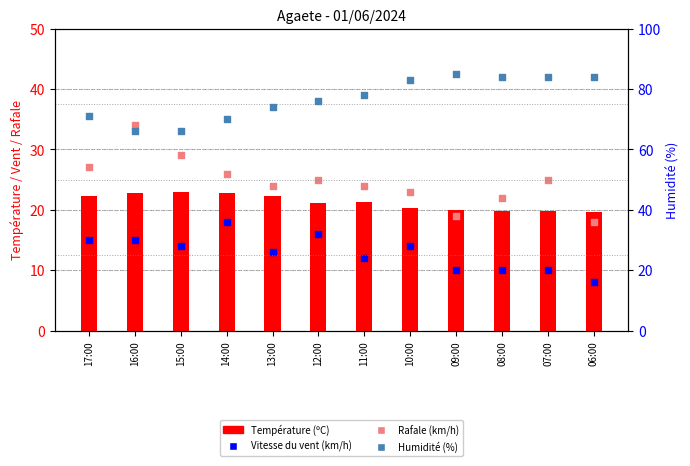

Which series has the widest spread of Y values?

Humidité (%)